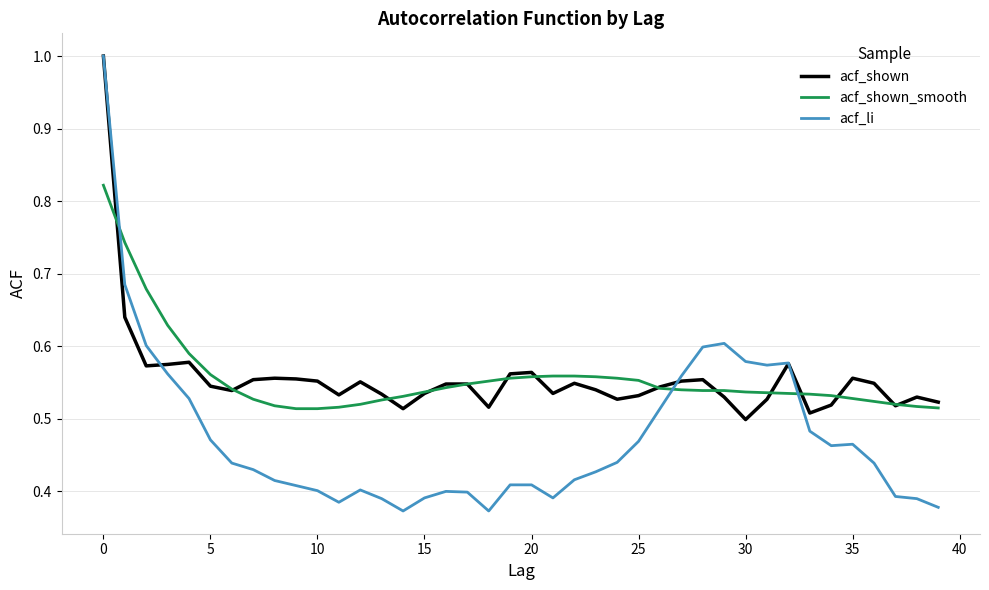

True or false: acf_li and acf_shown cross at least once.

True